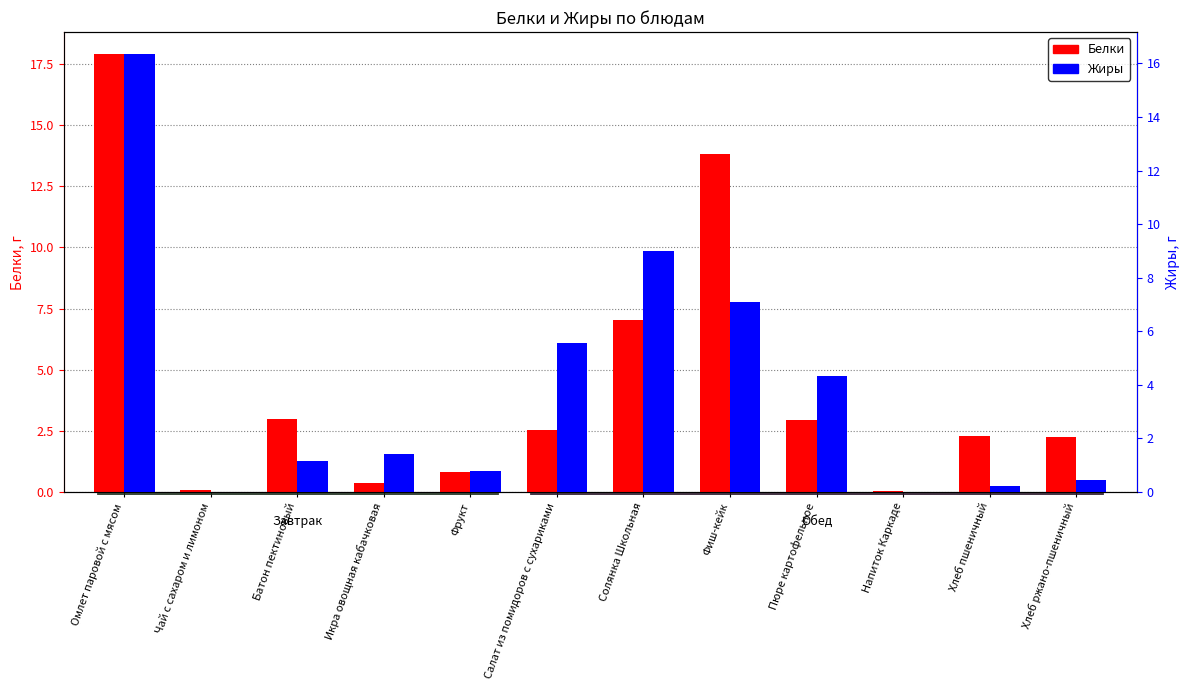

What are all the series names shown in the legend?

Белки, Жиры